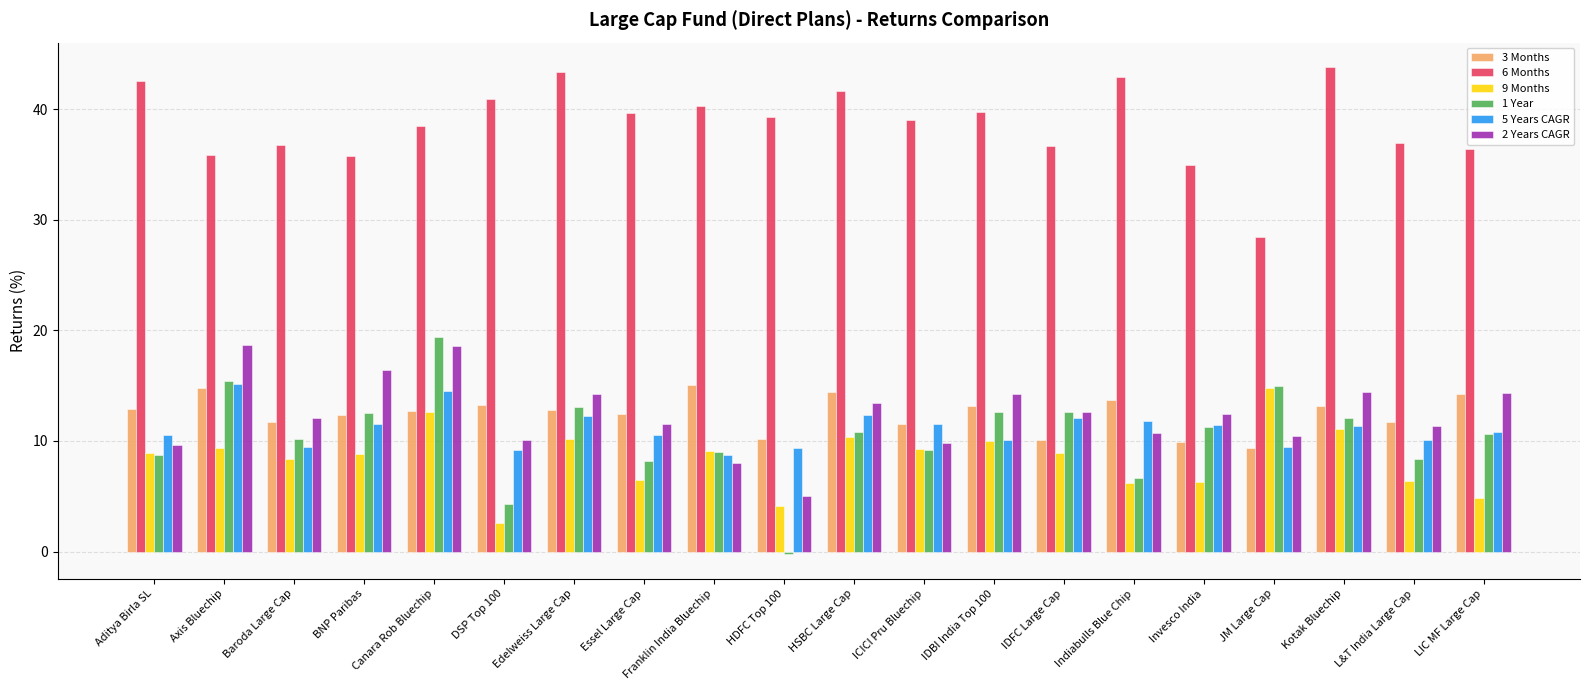

What is the label of the 4th bar from the left?

BNP Paribas